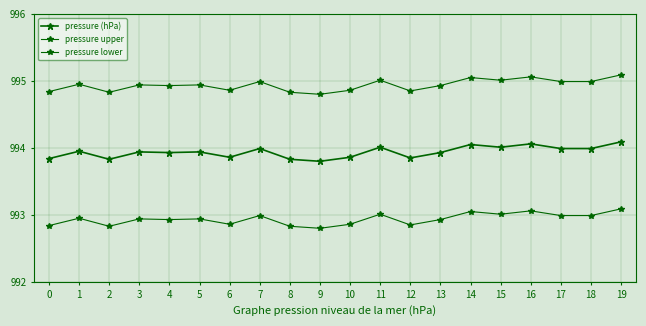

Reading left to right, transcribe all the data shown in this chart.

pressure (hPa): 0=993.8	1=994.0	2=993.8	3=993.9	4=993.9	5=993.9	6=993.9	7=994.0	8=993.8	9=993.8	10=993.9	11=994.0	12=993.9	13=993.9	14=994.0	15=994.0	16=994.1	17=994.0	18=994.0	19=994.1
pressure upper: 0=994.8	1=995.0	2=994.8	3=994.9	4=994.9	5=994.9	6=994.9	7=995.0	8=994.8	9=994.8	10=994.9	11=995.0	12=994.9	13=994.9	14=995.0	15=995.0	16=995.1	17=995.0	18=995.0	19=995.1
pressure lower: 0=992.8	1=993.0	2=992.8	3=992.9	4=992.9	5=992.9	6=992.9	7=993.0	8=992.8	9=992.8	10=992.9	11=993.0	12=992.9	13=992.9	14=993.0	15=993.0	16=993.1	17=993.0	18=993.0	19=993.1